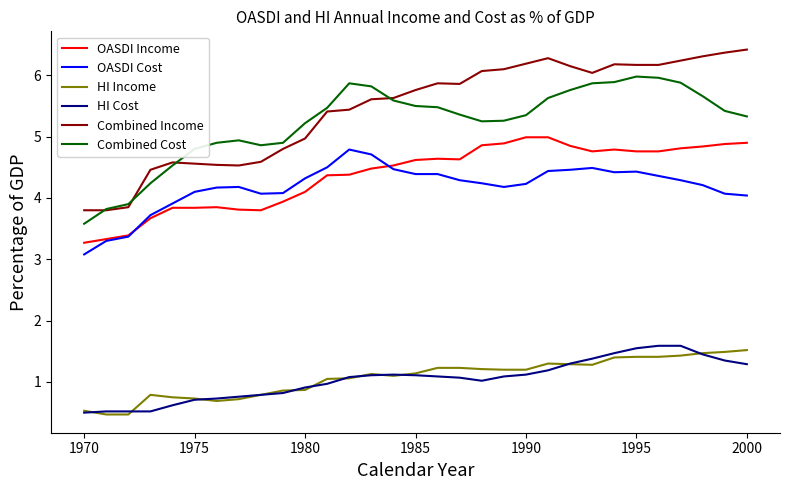

What is the sum of all OASDI Income values?

135.6